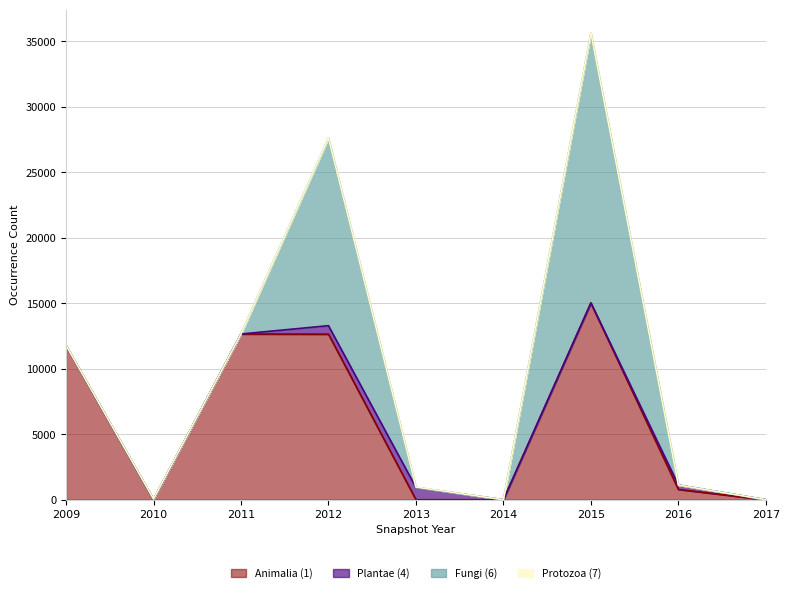

At 2010, list the series in order from smallest to largest.

Plantae (4), Fungi (6), Animalia (1), Protozoa (7)